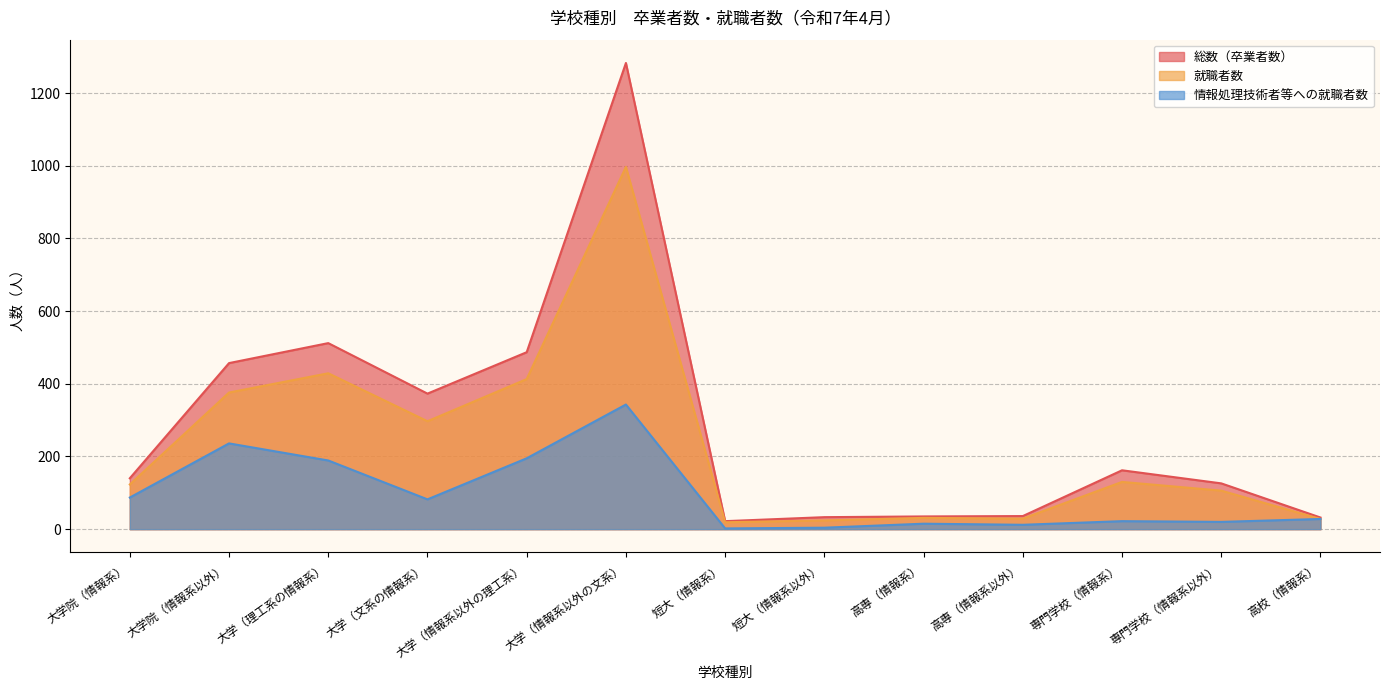

How many lines are shown in the chart?

3